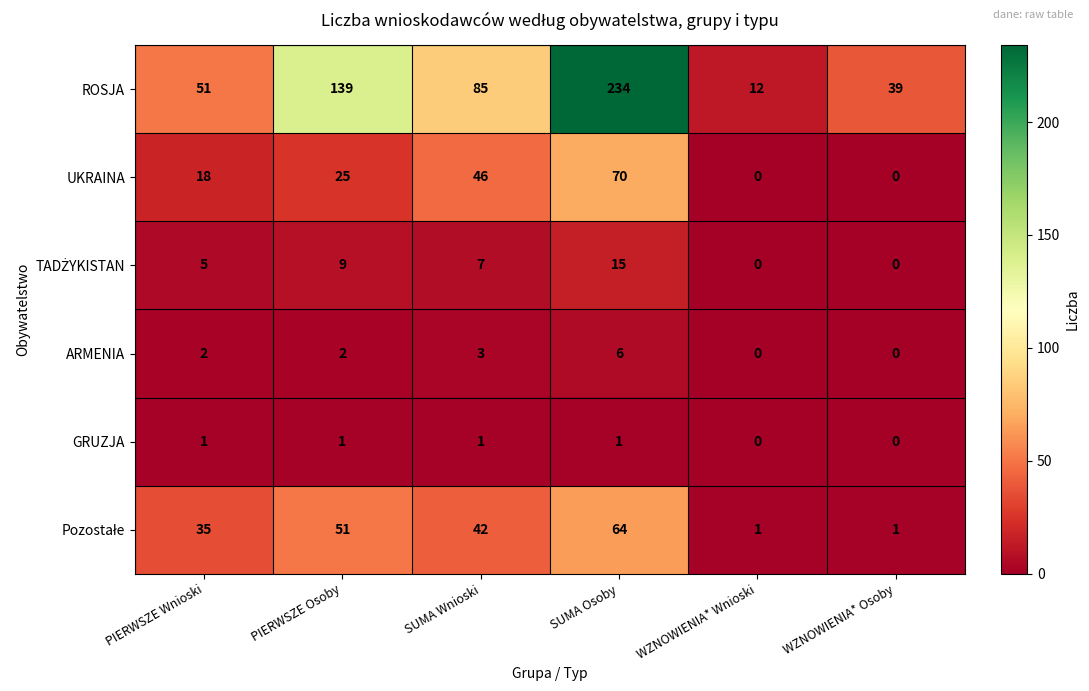

Which series has the widest spread of values?

ROSJA